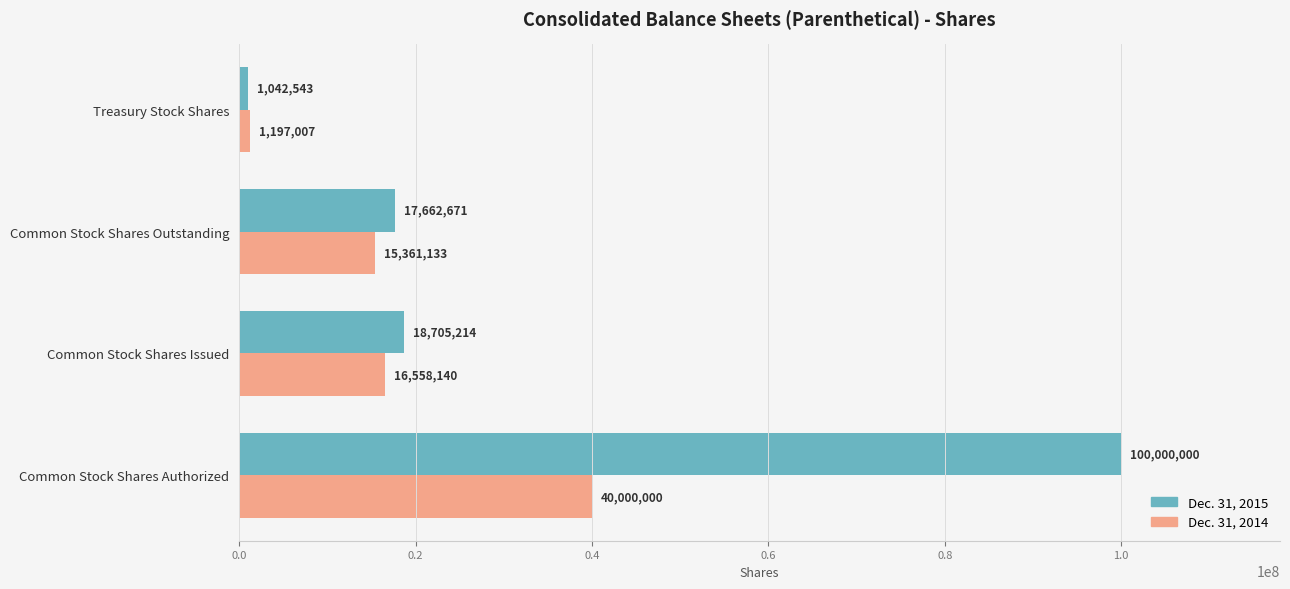

What is the greatest value displayed?

100000000